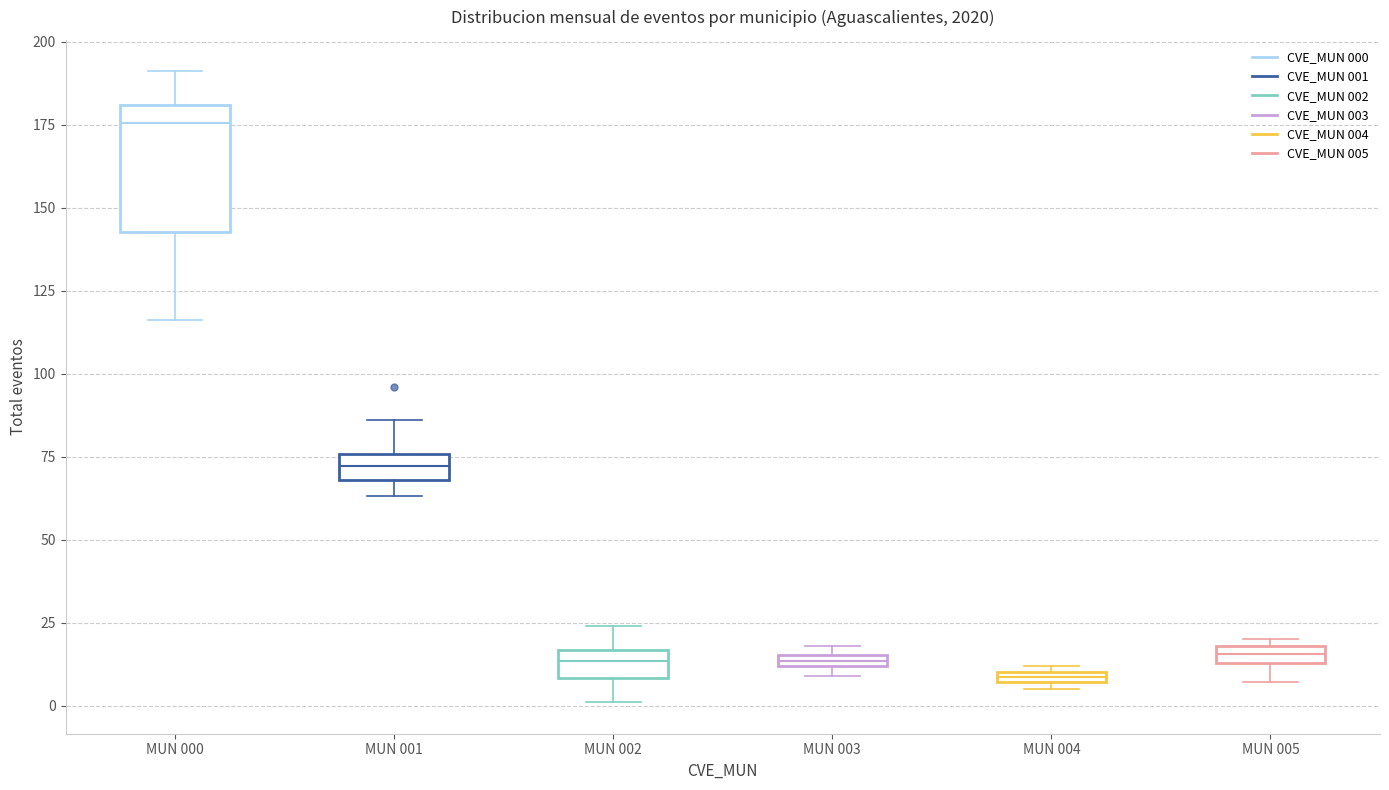

Which box's median line is the highest?

MUN 000